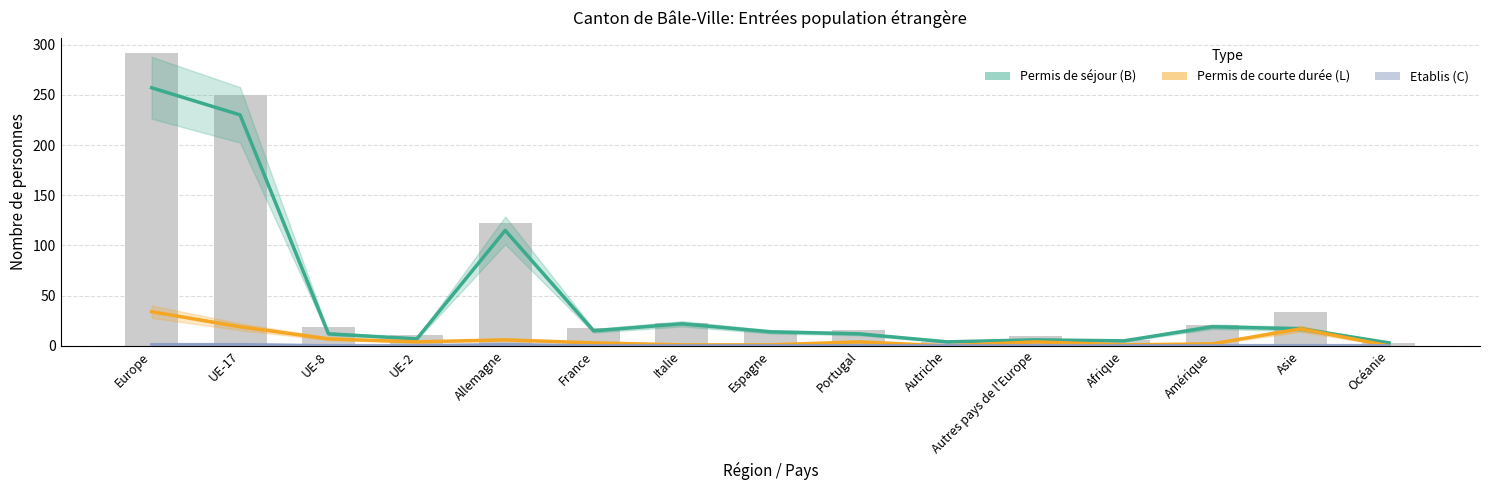

Reading left to right, extract all data points from this chart.

Permis de séjour (B) Total: 257	230	12	7	115	15	22	14	12	4	6	5	19	17	3
Permis de courte durée (L) Total: 34	19	7	4	6	3	1	1	4	0	4	1	2	17	0
Etablis (C) Total: 1	1	0	0	1	0	0	0	0	0	0	0	0	0	0
Total pop résidante: 292	250	19	11	122	18	23	15	16	4	10	6	21	34	3